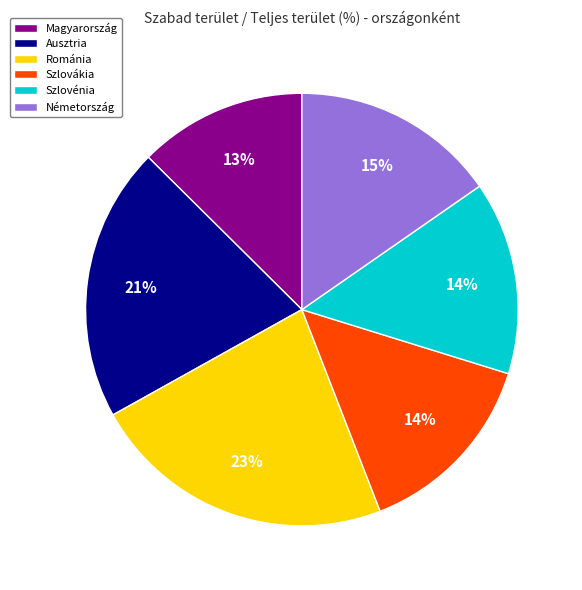

Do Románia and Magyarország together represent more than half of the pie?

No